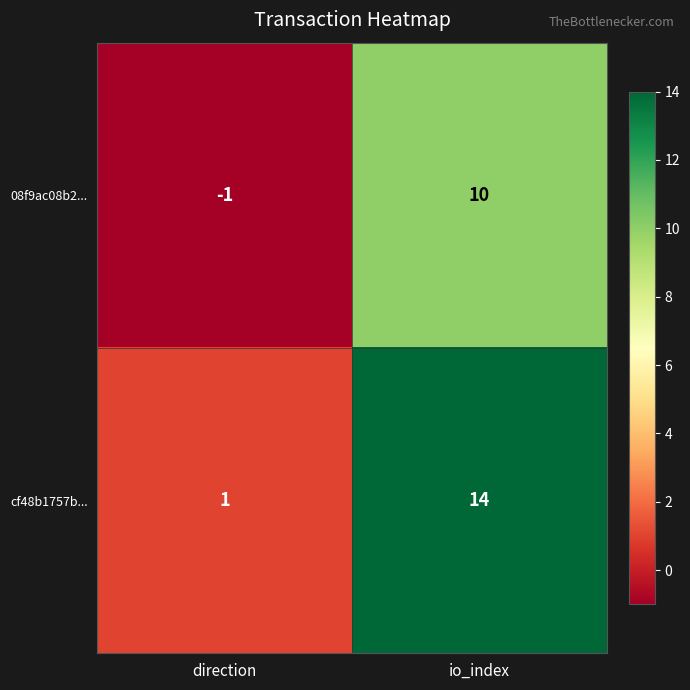

What is the difference between the highest and lowest values at direction?

2